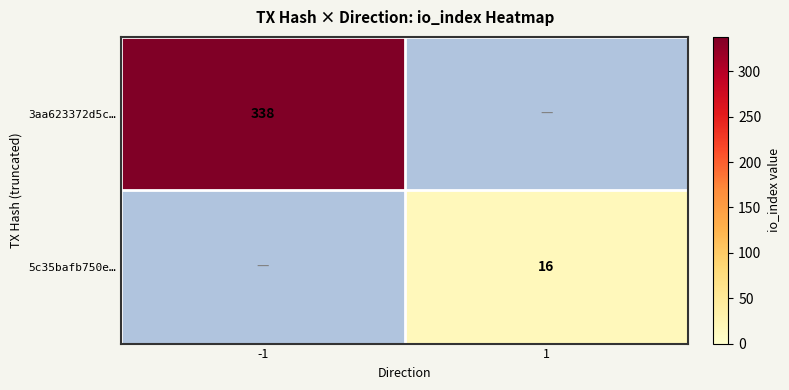

What is the spread (max minus min) of values at 1?

16